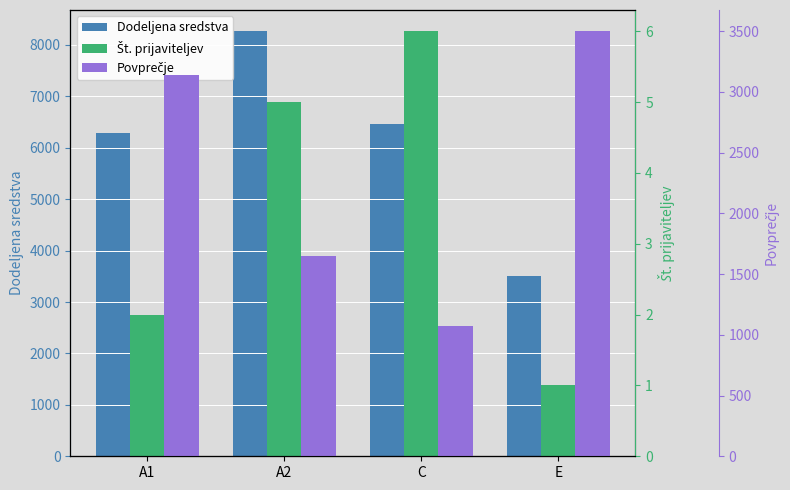

What is the difference between the Povprečje values at A2 and E?

1846.9